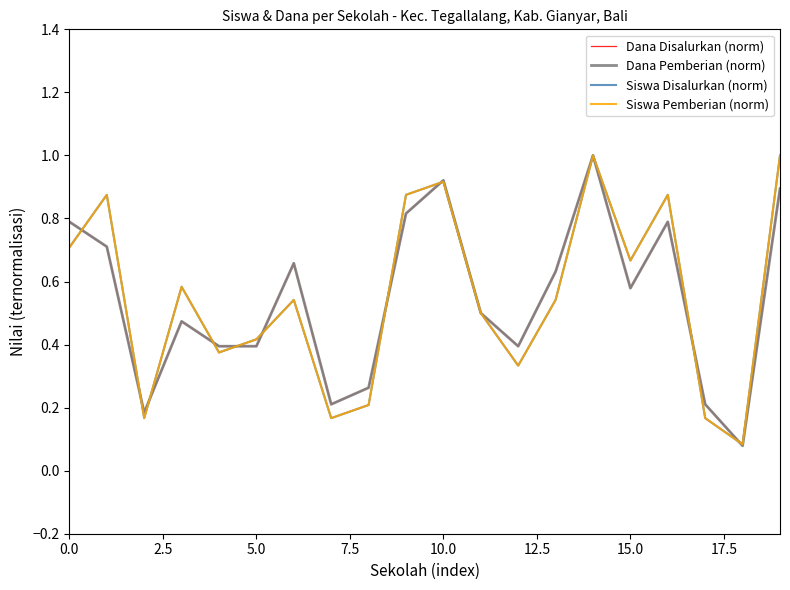

What is the label of the 18th point from the left?

17